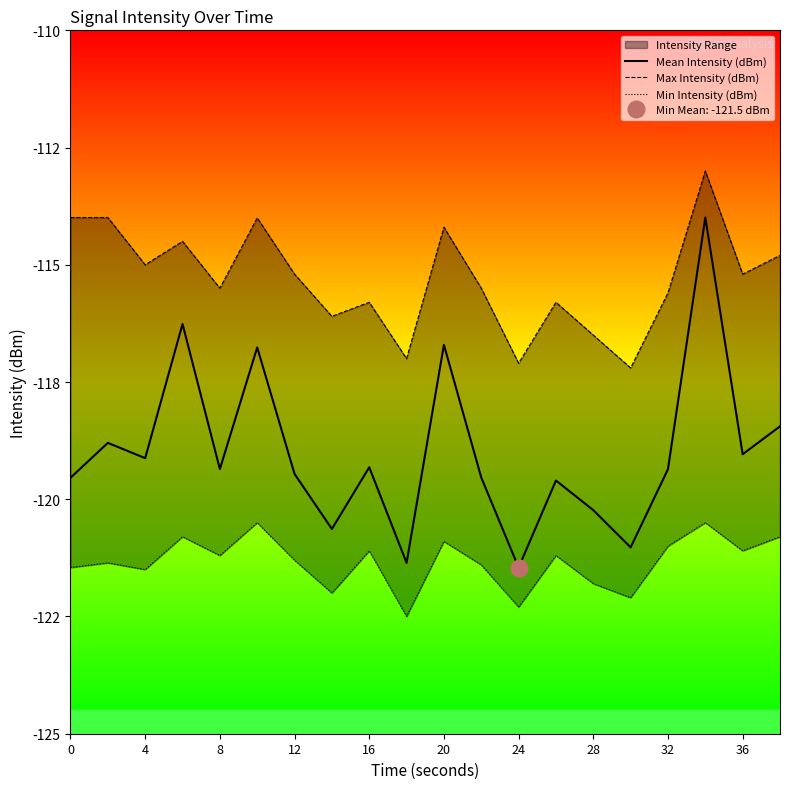

True or false: Mean Intensity (dBm) and Min Intensity (dBm) intersect in this chart.

False